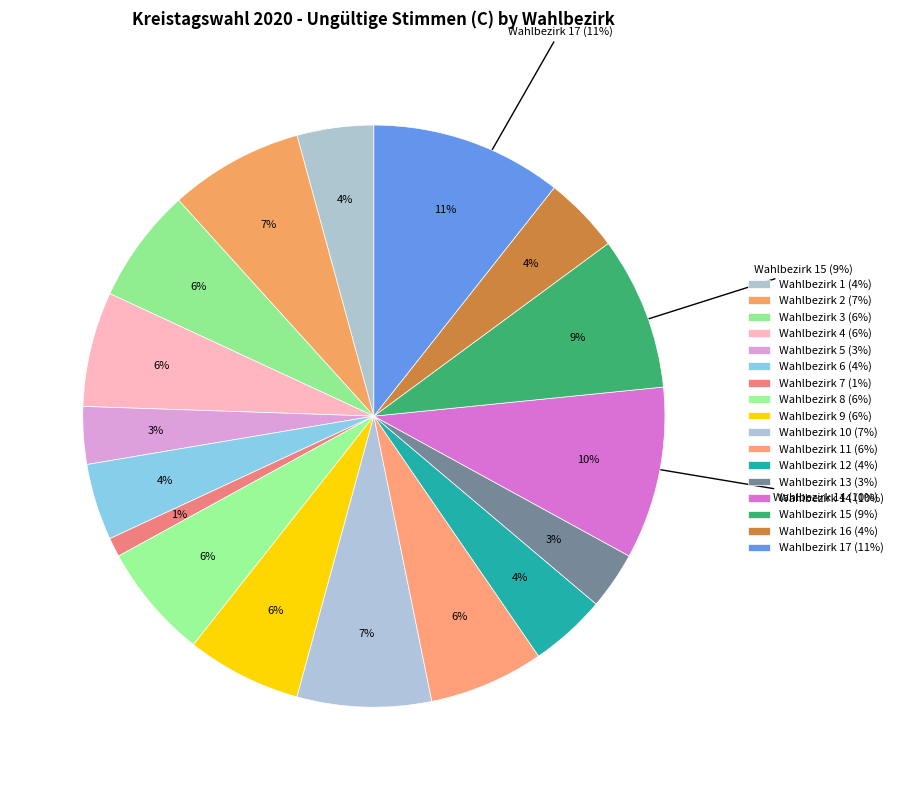

What portion of the pie excludes Wahlbezirk 9?

93.6%